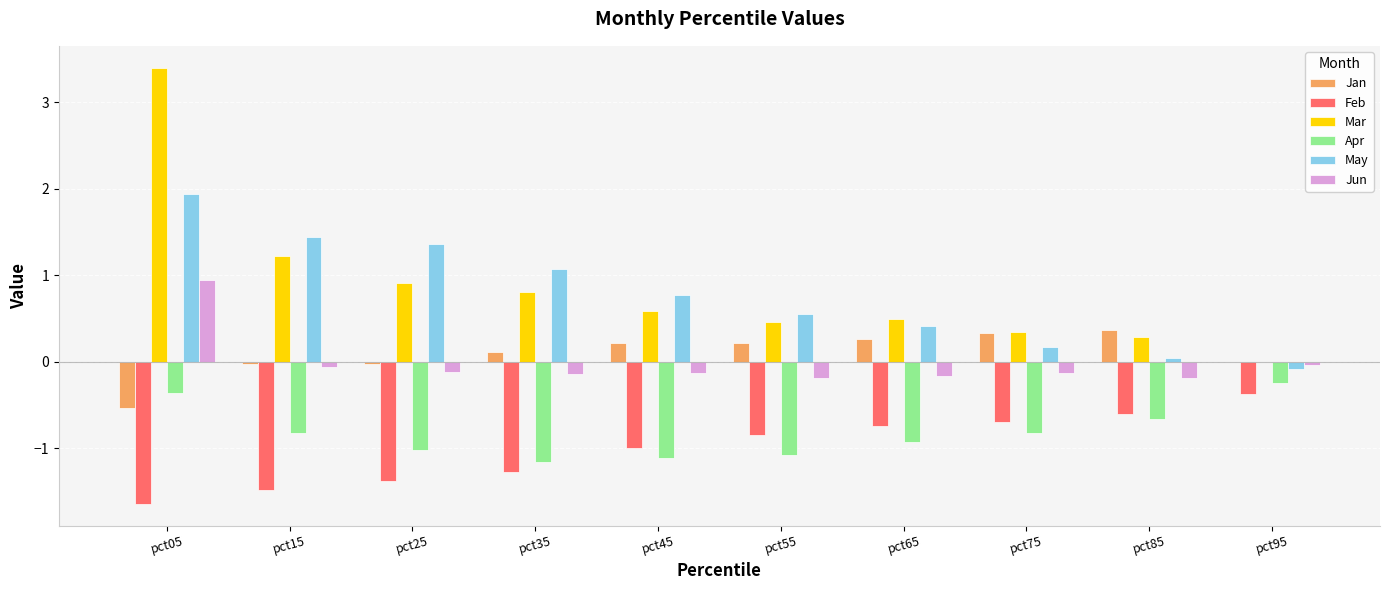

Which series changed the most between pct45 and pct85?

May